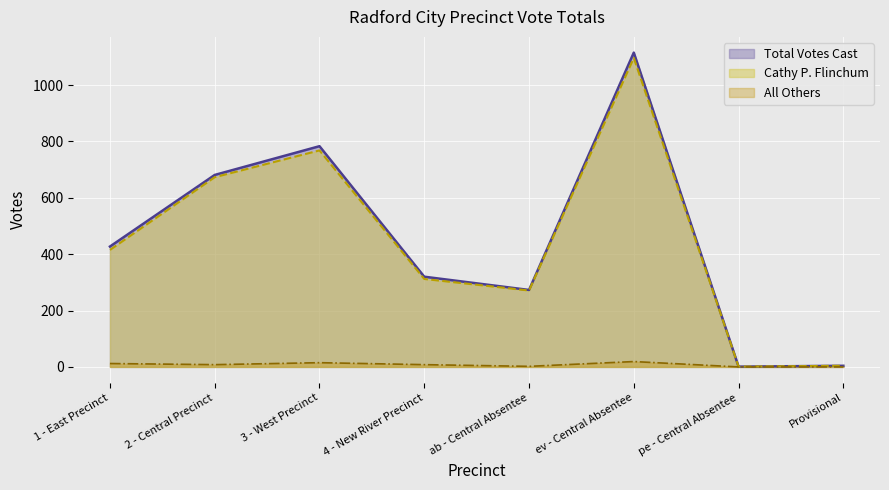

What is the difference between the highest and lowest values at ev - Central Absentee?

1096